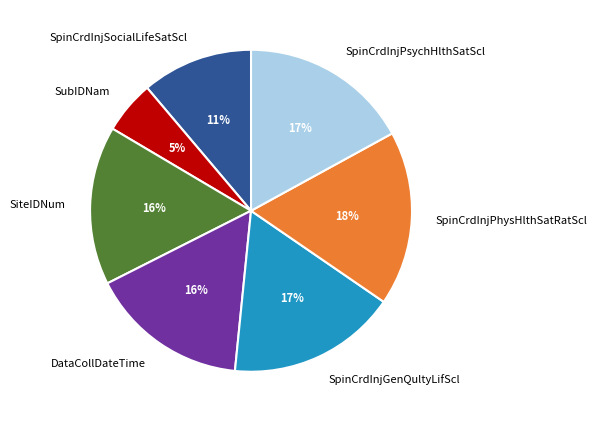

Does SubIDNam account for over 50% of the chart?

No